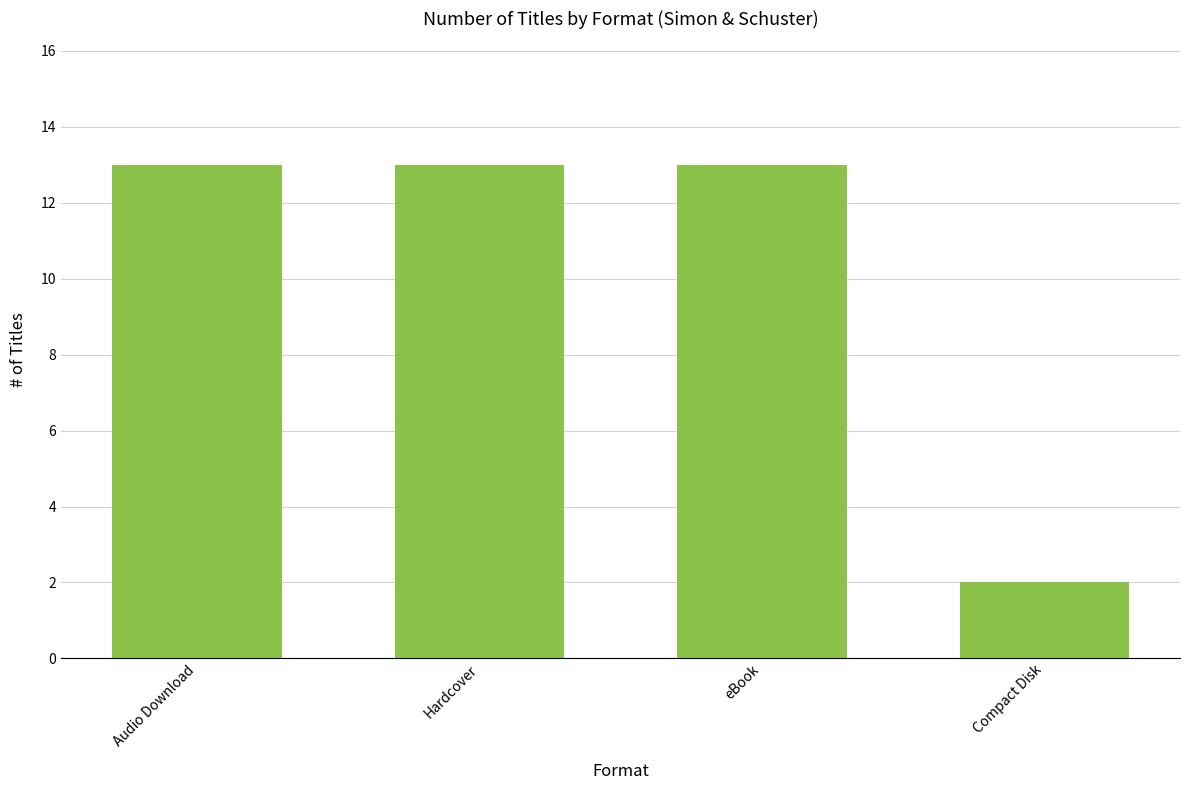

What is the sum of all values?

41